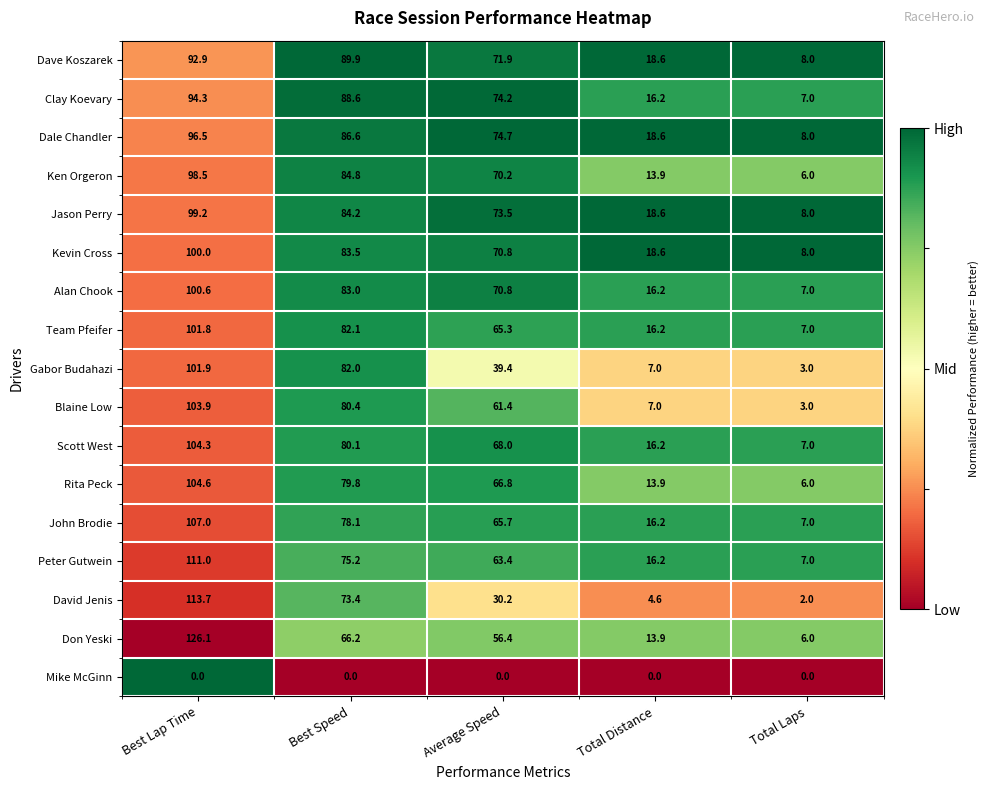

What is the difference between the maximum and minimum values in the Ken Orgeron series?

92.5